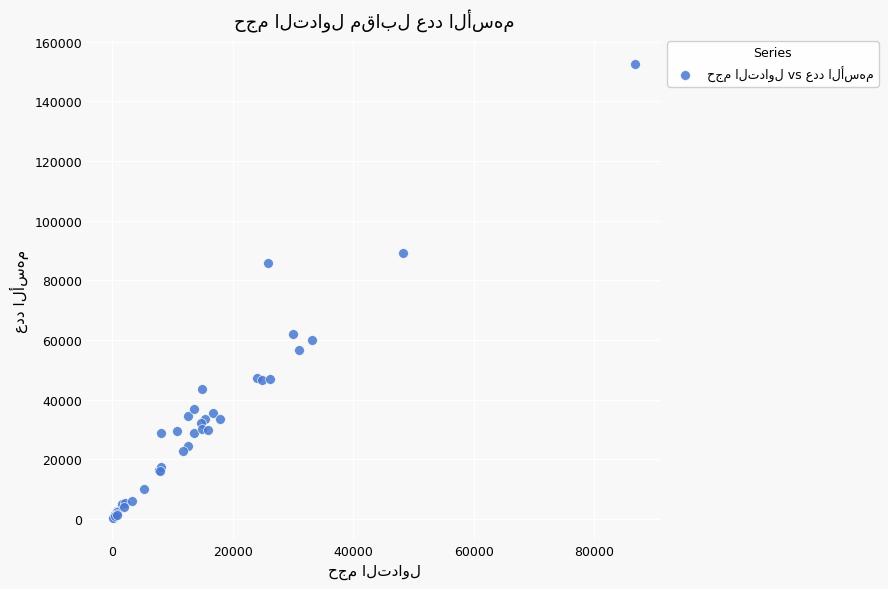

What Y value in the scatter plot is closest to 76475?

85880